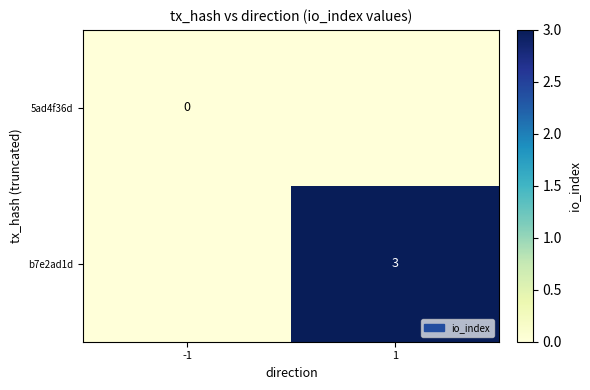

The value of b7e2ad1d at 1 is 2. True or false?

False